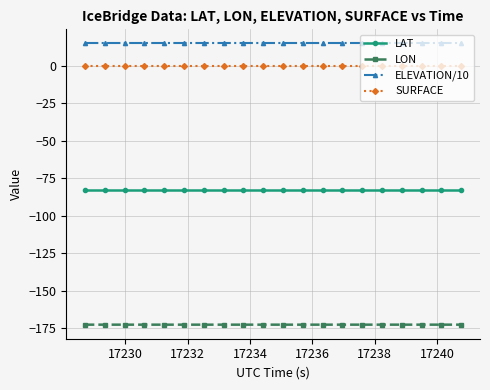

Which series has the largest total across all categories?

ELEVATION/10